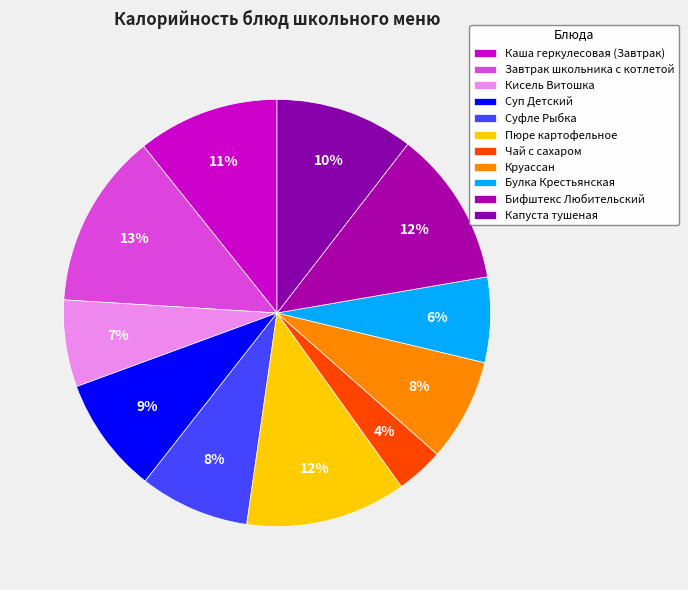

What percentage do Булка Крестьянская and Пюре картофельное together represent?

18.6%